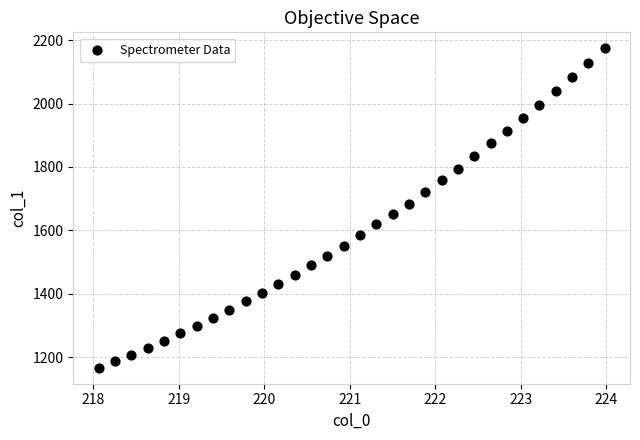

What is the range of X values (max minus min)?

5.9